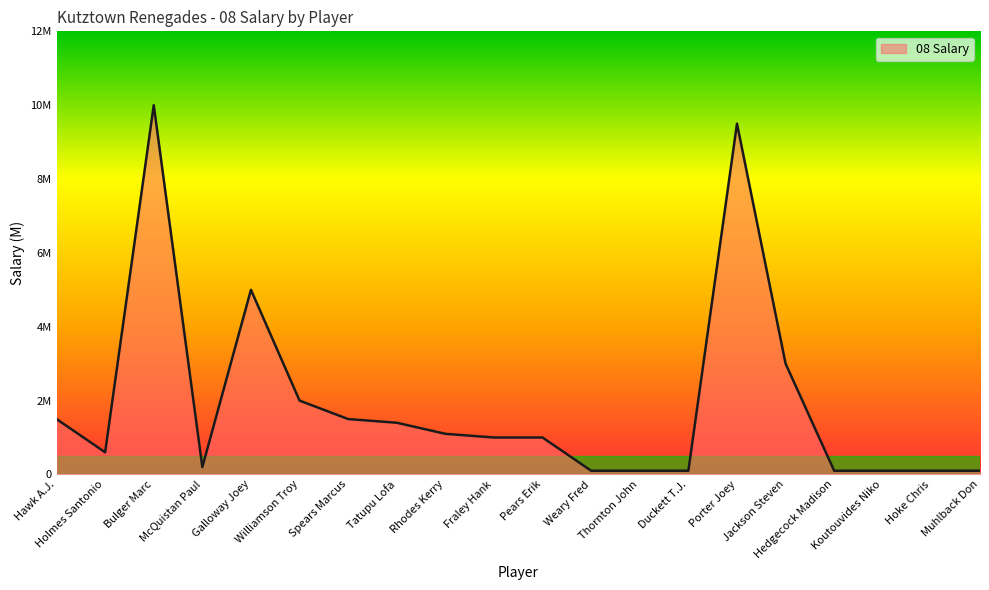

Does the chart display data point markers on the line(s)?

No